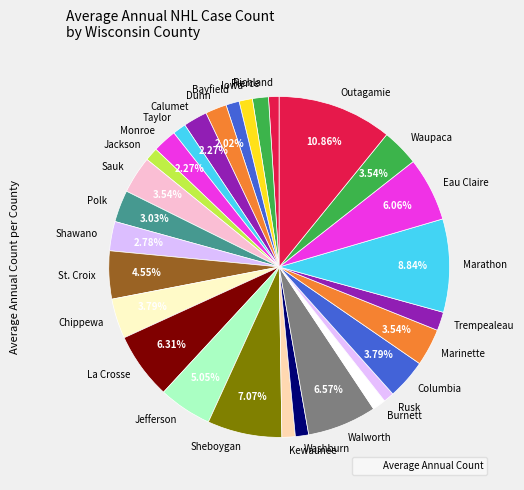

To the nearest percent, what is the difference between the La Crosse and Rusk slice percentages?

5%